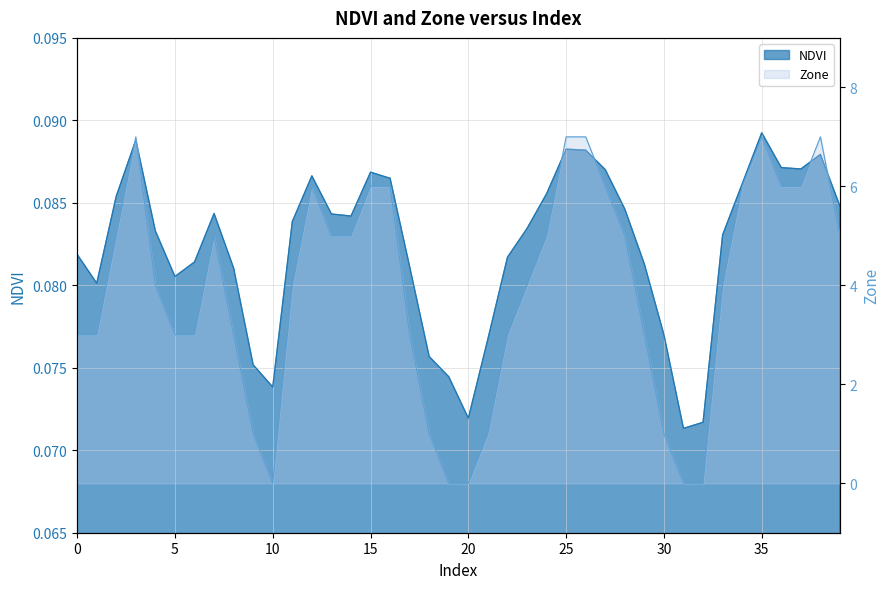

True or false: NDVI has a value of 0.0 at 33.

False